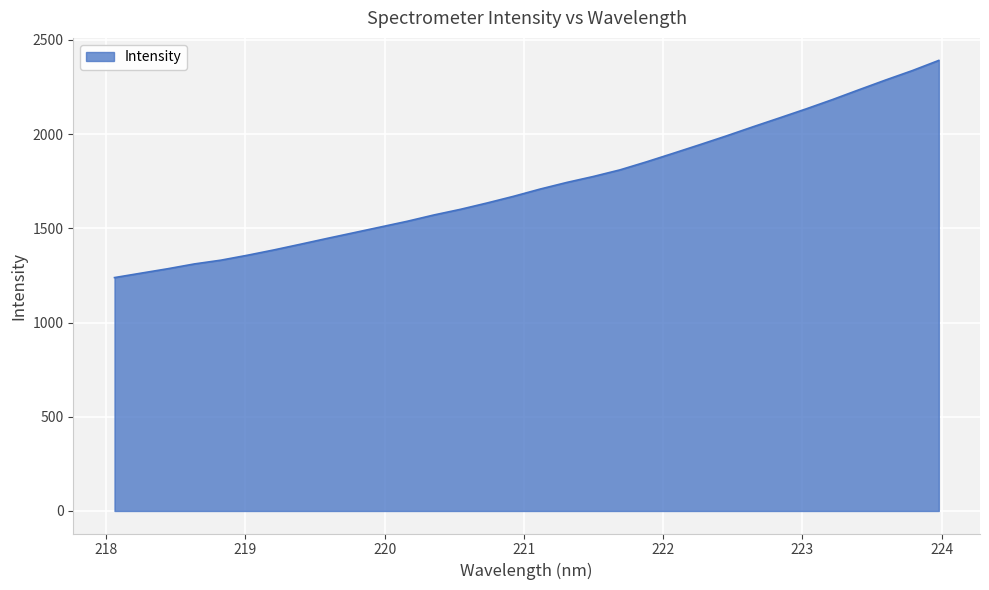

How many lines are shown in the chart?

1